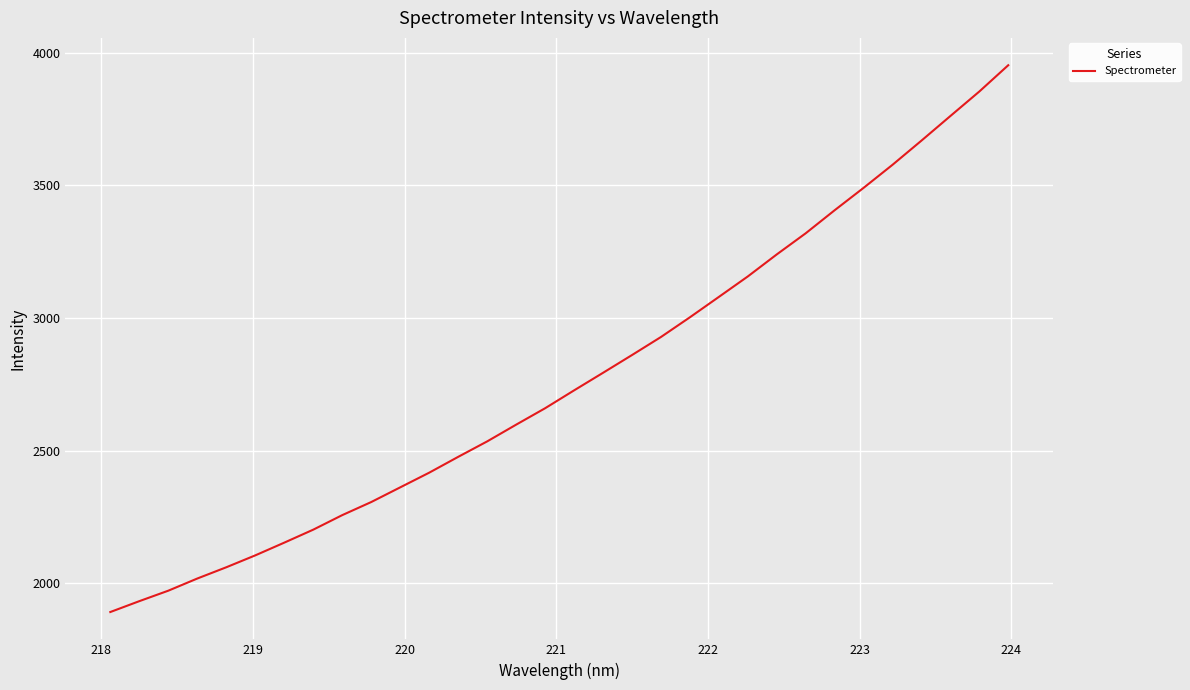

What is the minimum value shown in the chart?

1891.5